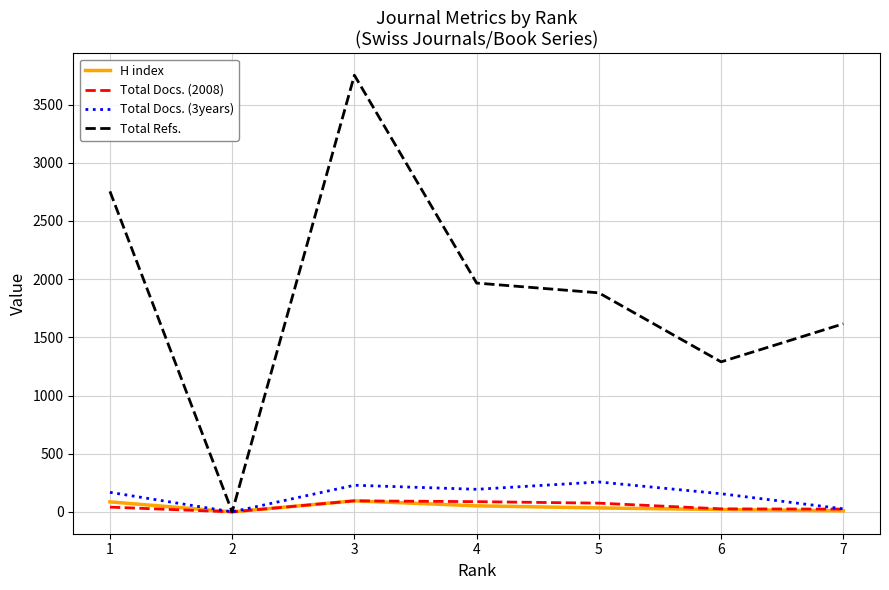

Does the chart display data point markers on the line(s)?

No